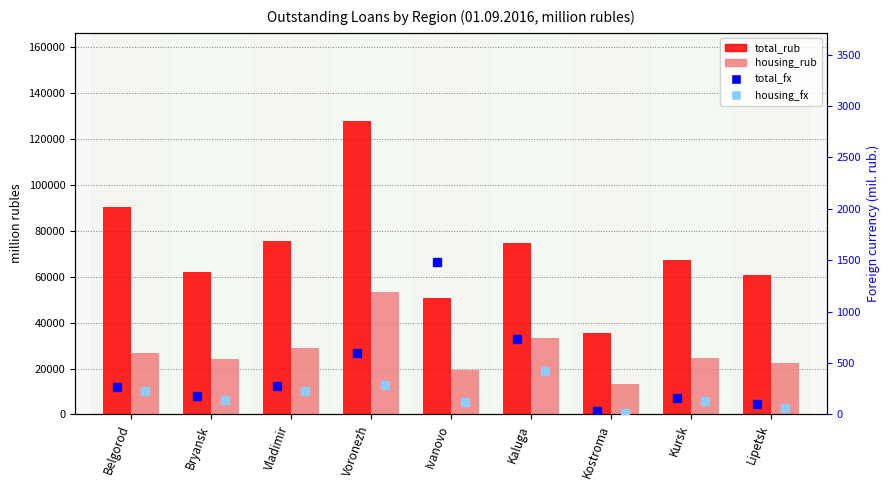

What is the value of the total_rub bar at the 8th from the left?

67103